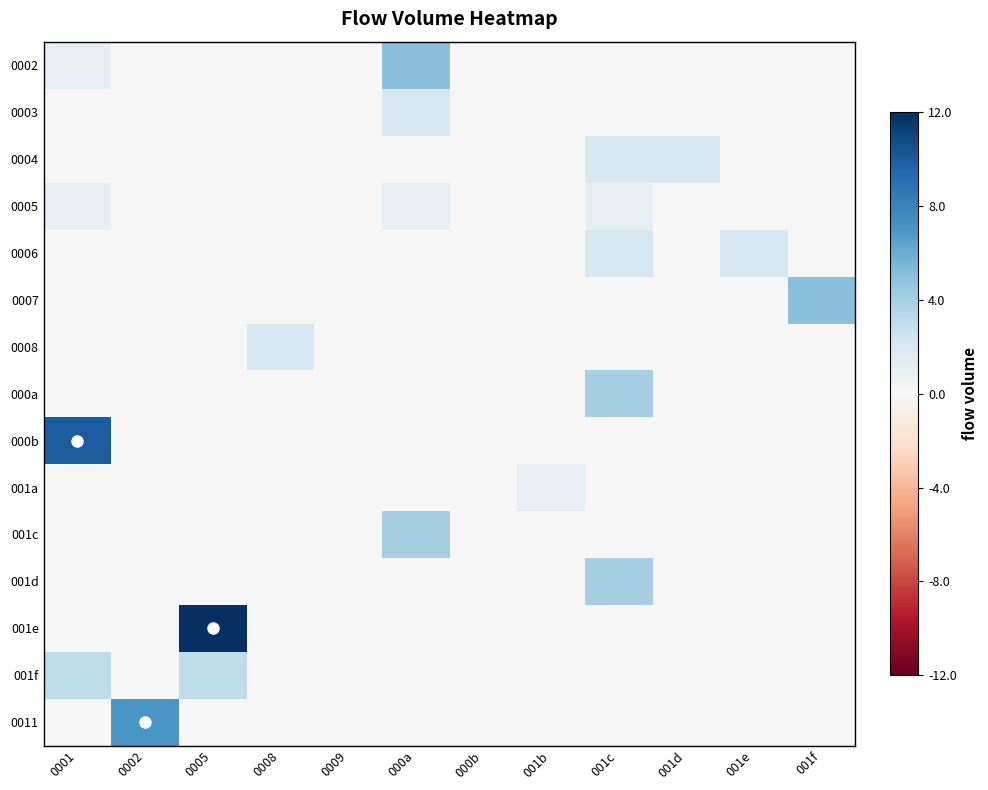

How many series are shown in this chart?

15